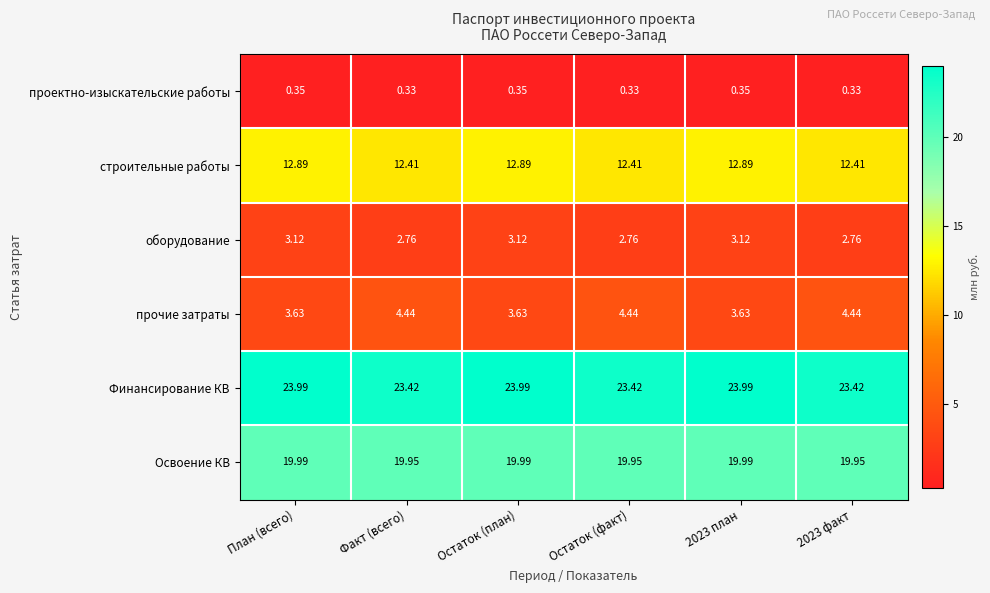

At which label does оборудование first exceed 3?

План (всего)